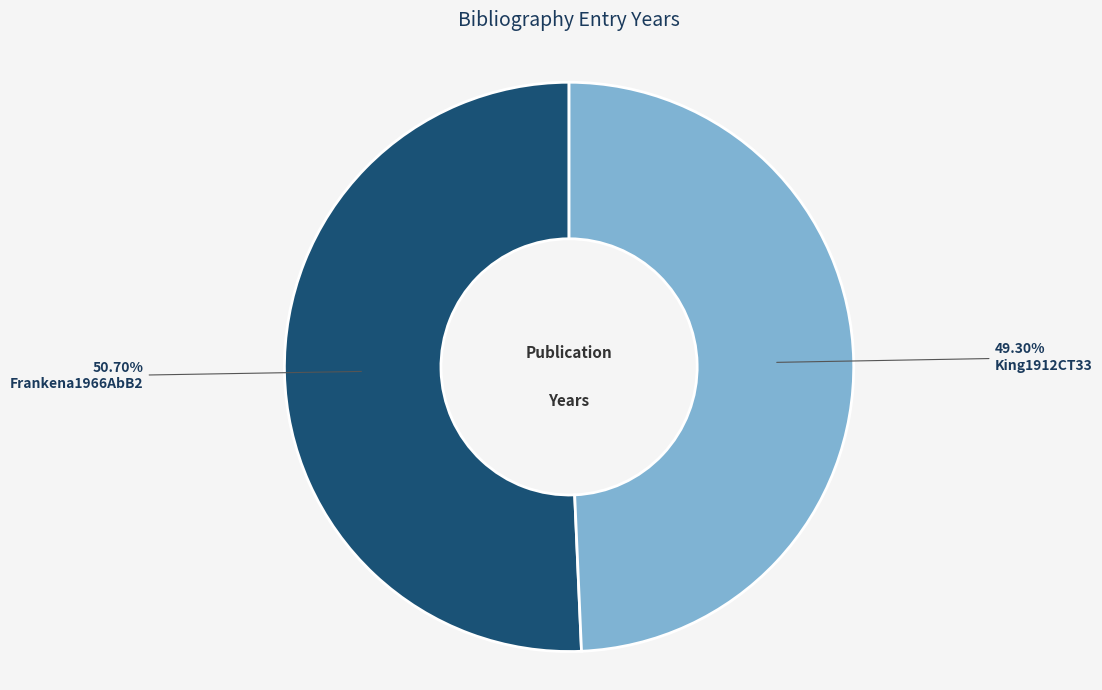

The Frankena1966AbB2 slice represents 42% of the pie. True or false?

False